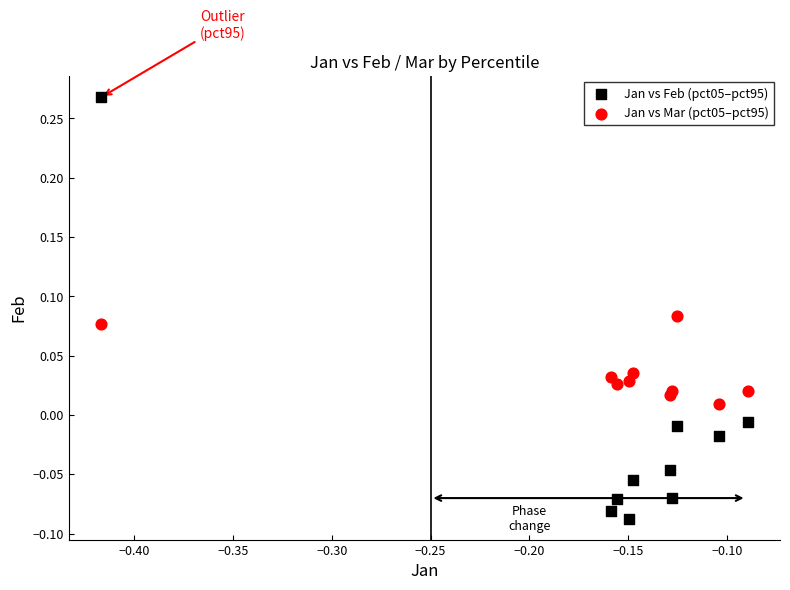

What are all the series names shown in the legend?

Jan vs Feb (pct05–pct95), Jan vs Mar (pct05–pct95)